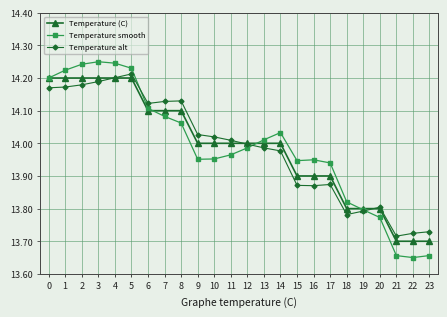

Which series changed the most between 1 and 16?

Temperature alt